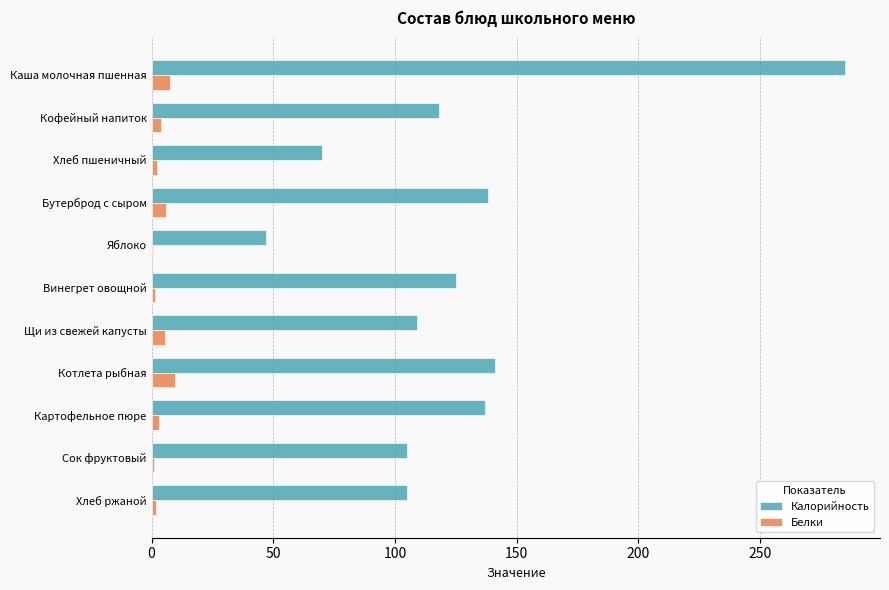

The value of Калорийность at Сок фруктовый is 172.6. True or false?

False